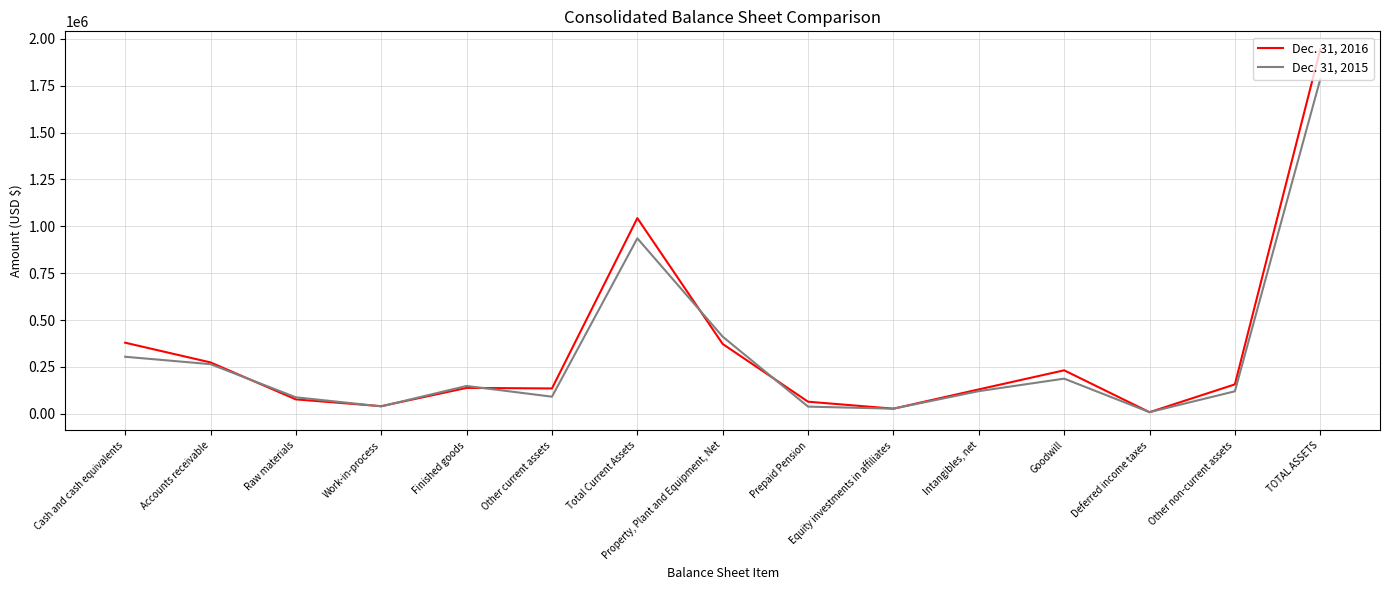

Between Total Current Assets and Equity investments in affiliates, which series saw the biggest shift?

Dec. 31, 2016